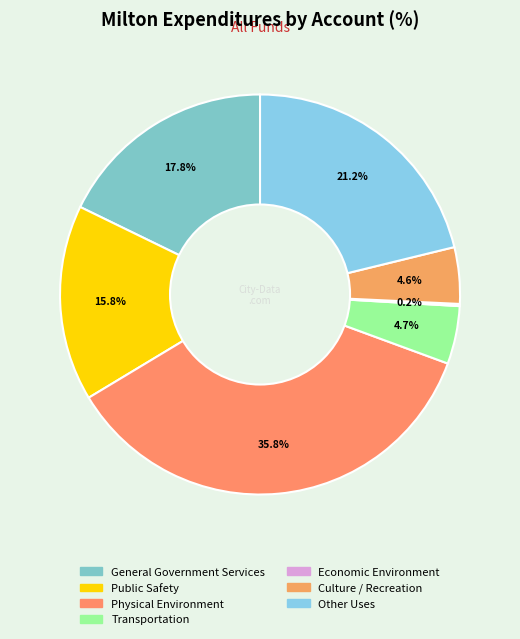

Between Transportation and Culture / Recreation, which is larger?

Transportation